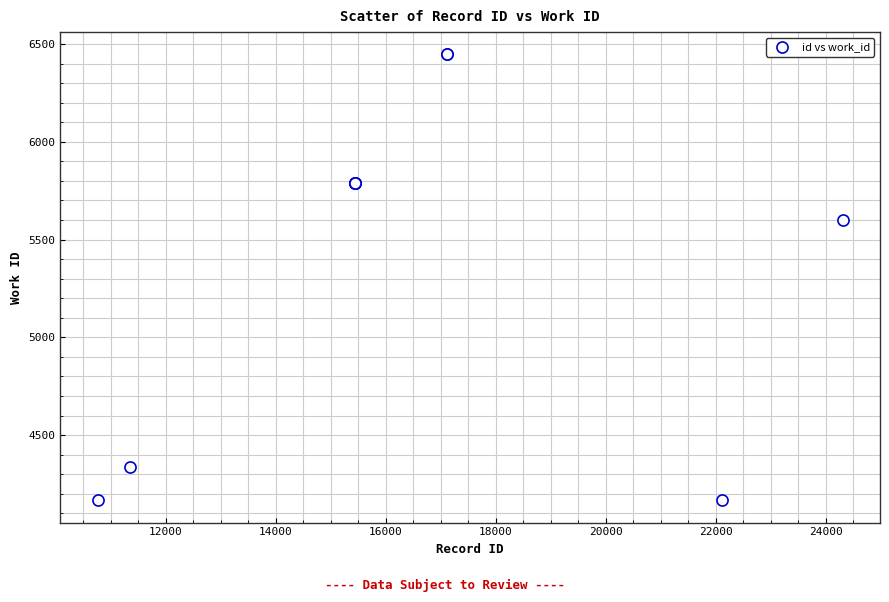

What Y value in the scatter plot is closest to 5307?

5598